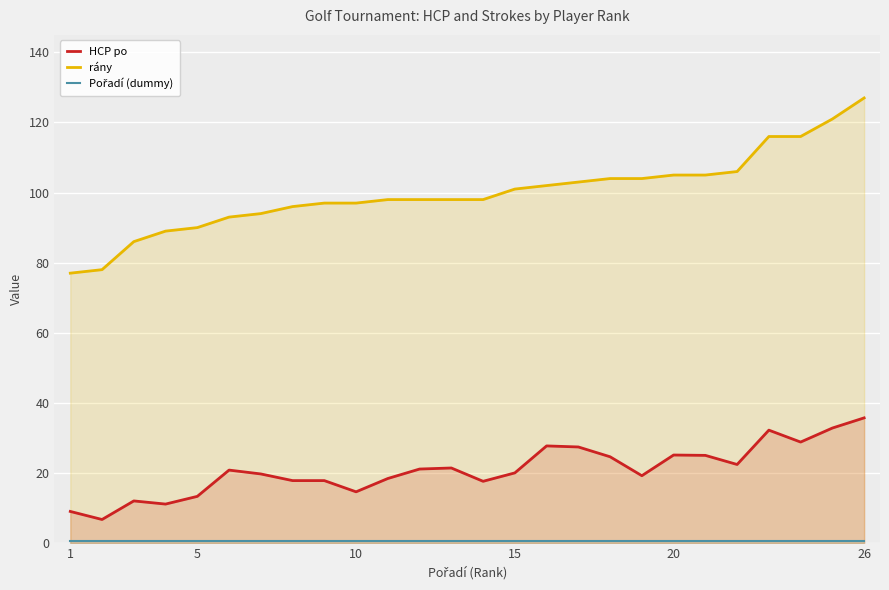

Which label corresponds to the largest value in the chart?

26